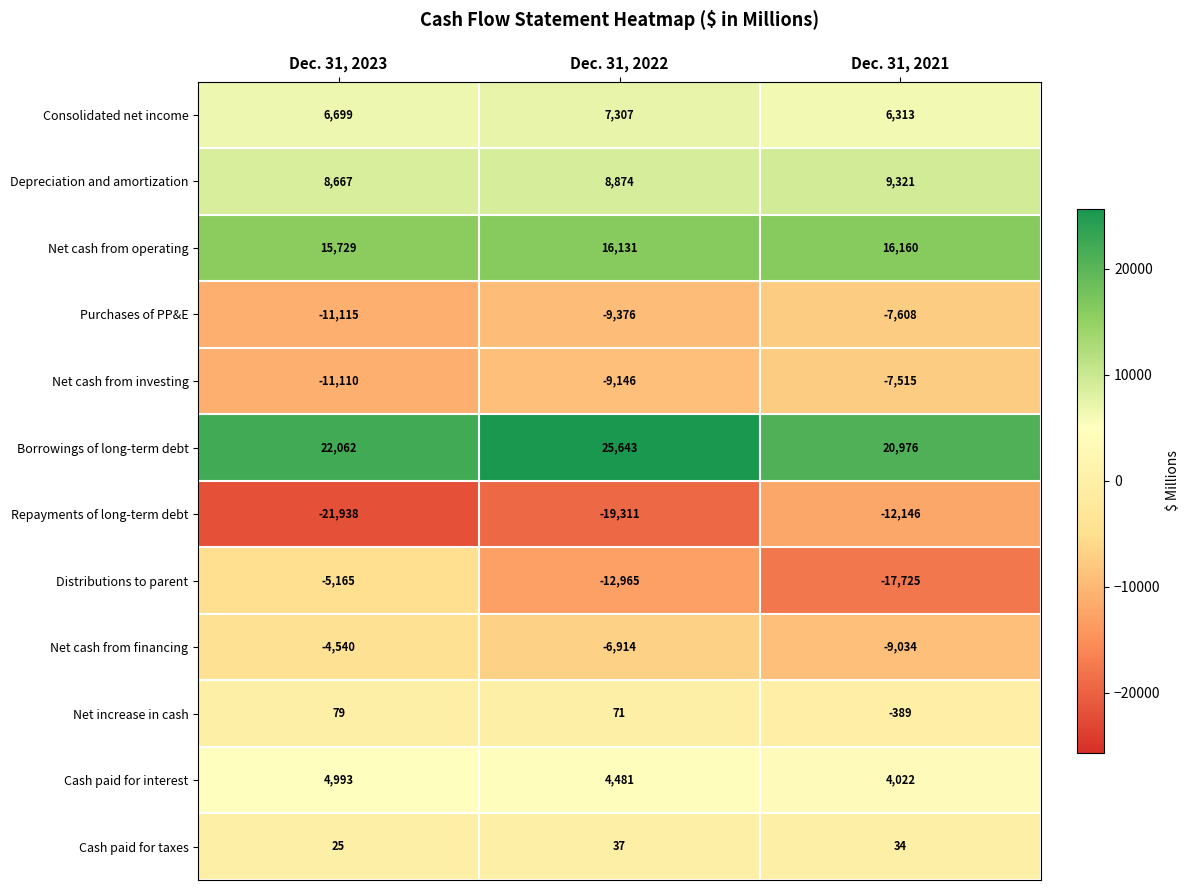

Which label corresponds to the largest value in the chart?

Dec. 31, 2022